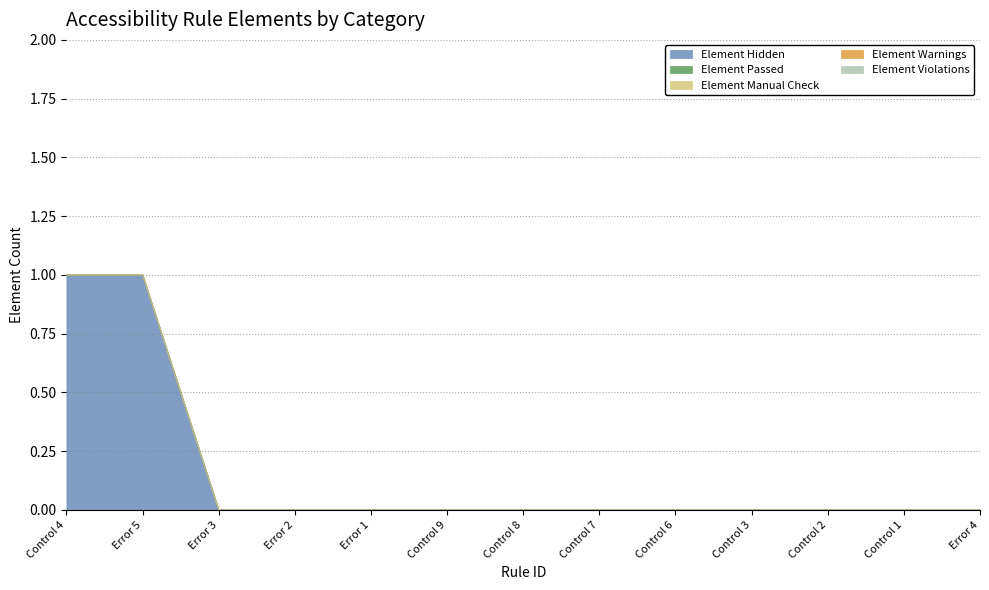

Reading left to right, extract all data points from this chart.

Element Hidden: 1	1	0	0	0	0	0	0	0	0	0	0	0
Element Passed: 0	0	0	0	0	0	0	0	0	0	0	0	0
Element Manual Check: 0	0	0	0	0	0	0	0	0	0	0	0	0
Element Warnings: 0	0	0	0	0	0	0	0	0	0	0	0	0
Element Violations: 0	0	0	0	0	0	0	0	0	0	0	0	0